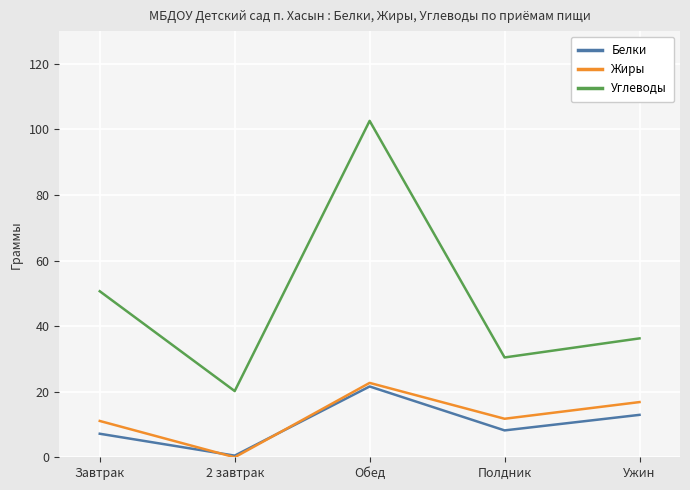

How many positive values does the Жиры series have?

4